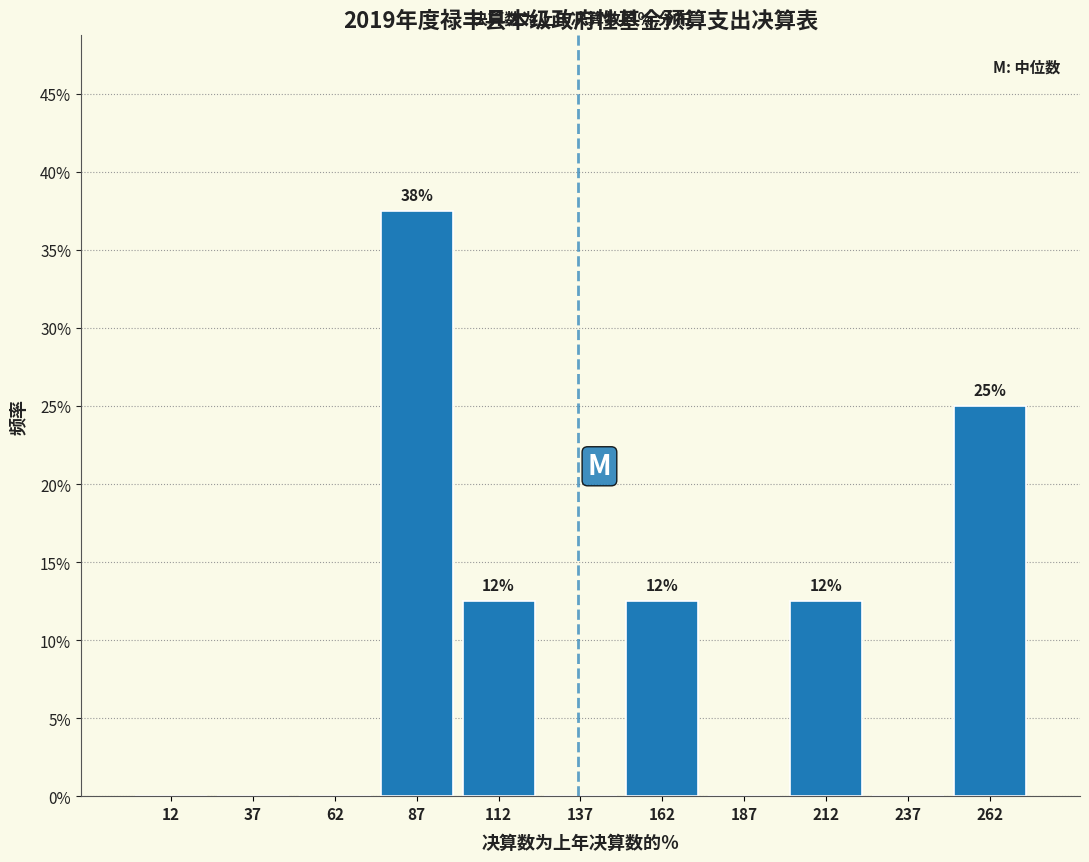

Which range on the x-axis has the tallest bar?

75 to 100